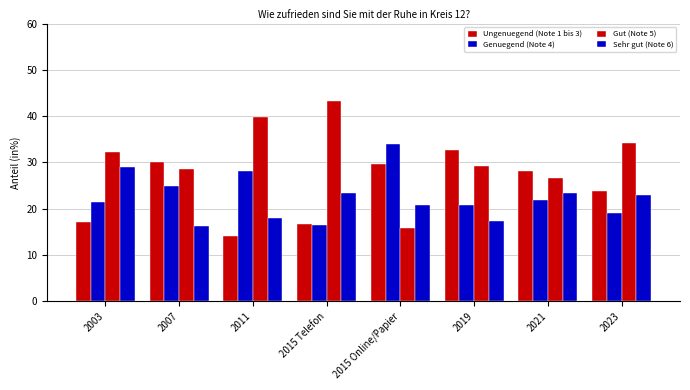

What is the lowest value of the Sehr gut (Note 6) series?

16.2